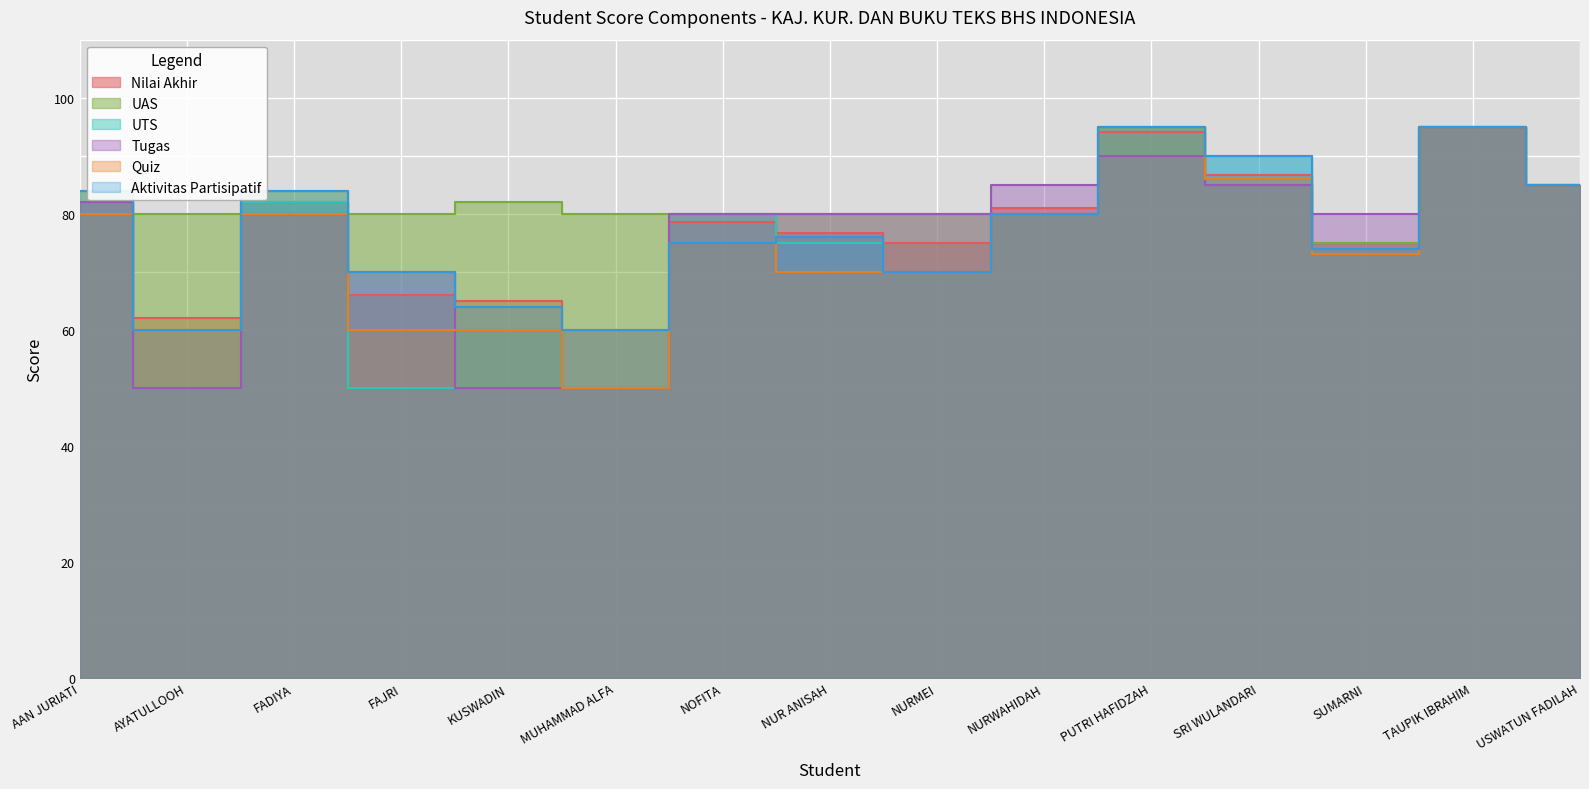

Which series has the largest total across all categories?

UAS